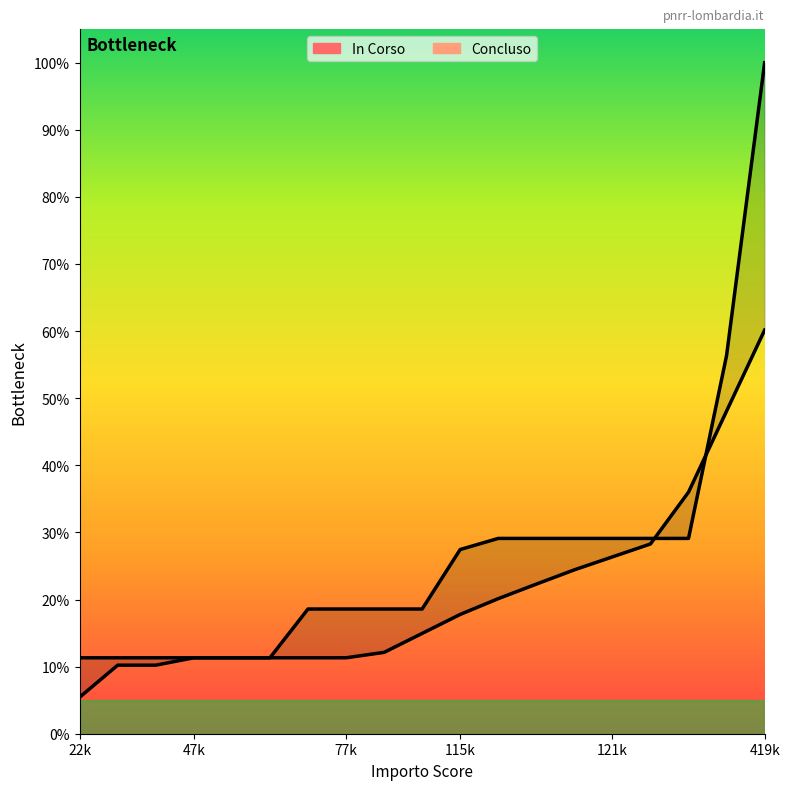

What is the total value across all series at 47k?

21.5